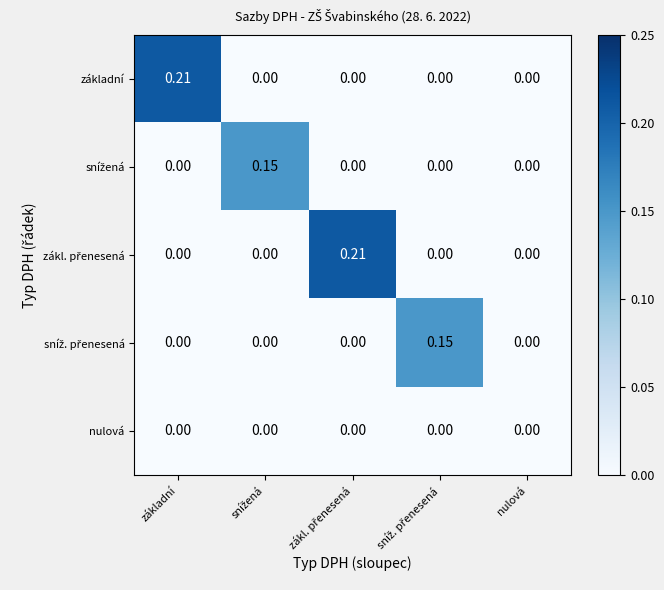

Between základní and nulová, which series saw the biggest shift?

základní